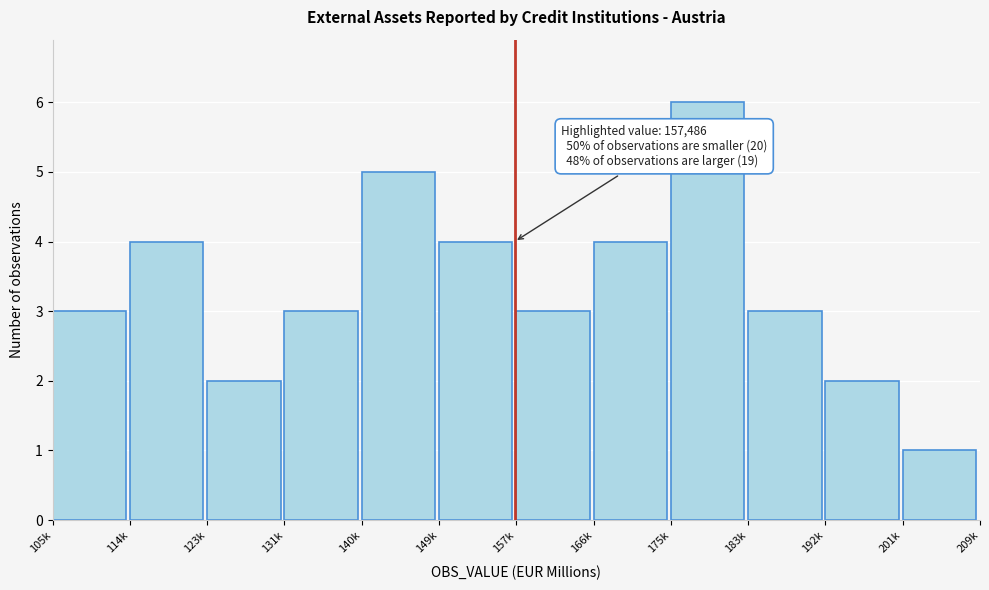

Reading left to right, transcribe all the data shown in this chart.

105k=3	114k=4	123k=2	131k=3	140k=5	149k=4	157k=3	166k=4	175k=6	183k=3	192k=2	201k=1